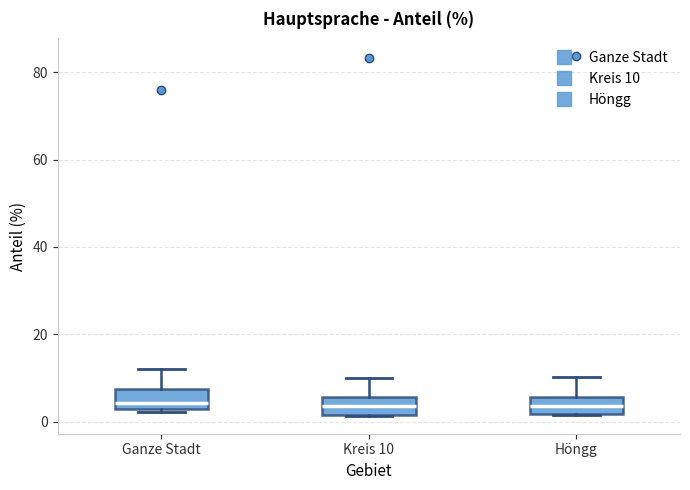

Where is the upper edge of the box for Höngg on the y-axis? The values are not printed on the chart, so give them approximately, as read against the axis.

6